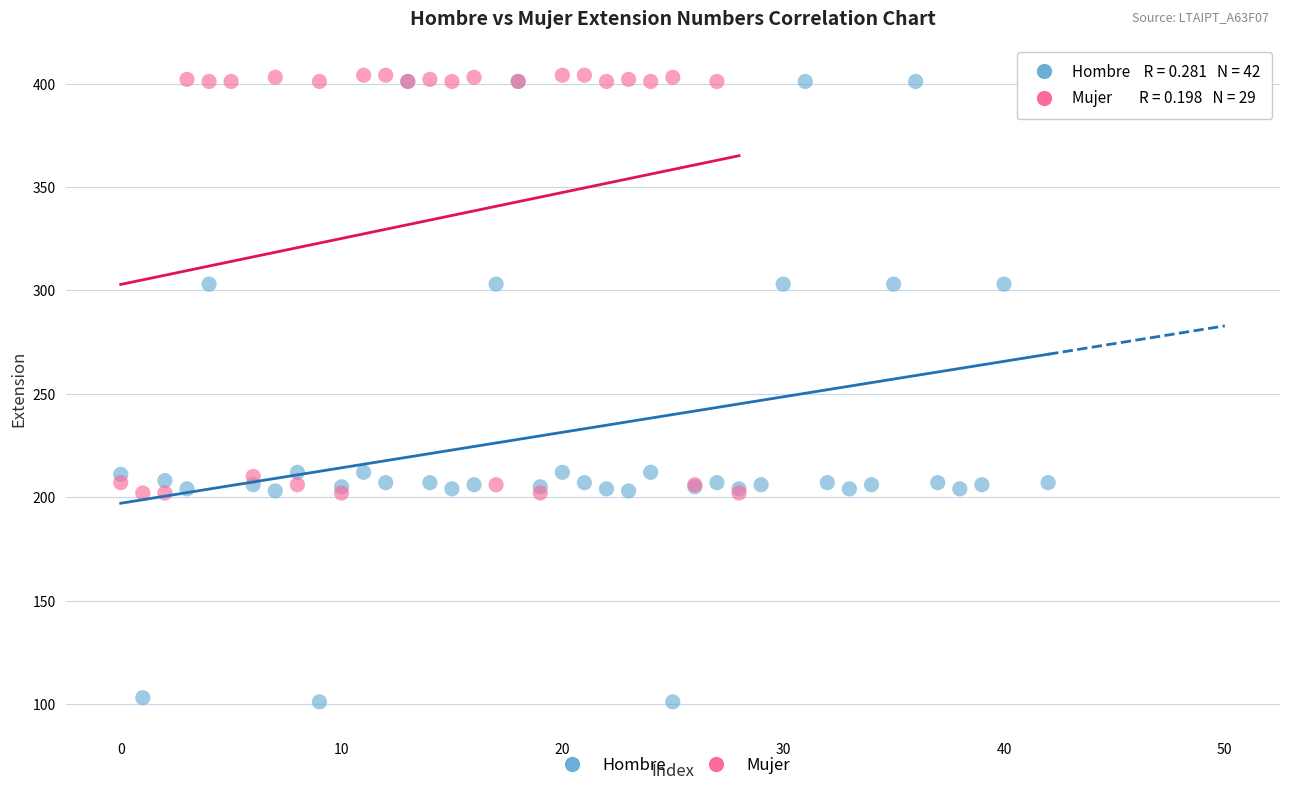

Which series has the largest Y range (max minus min)?

Hombre